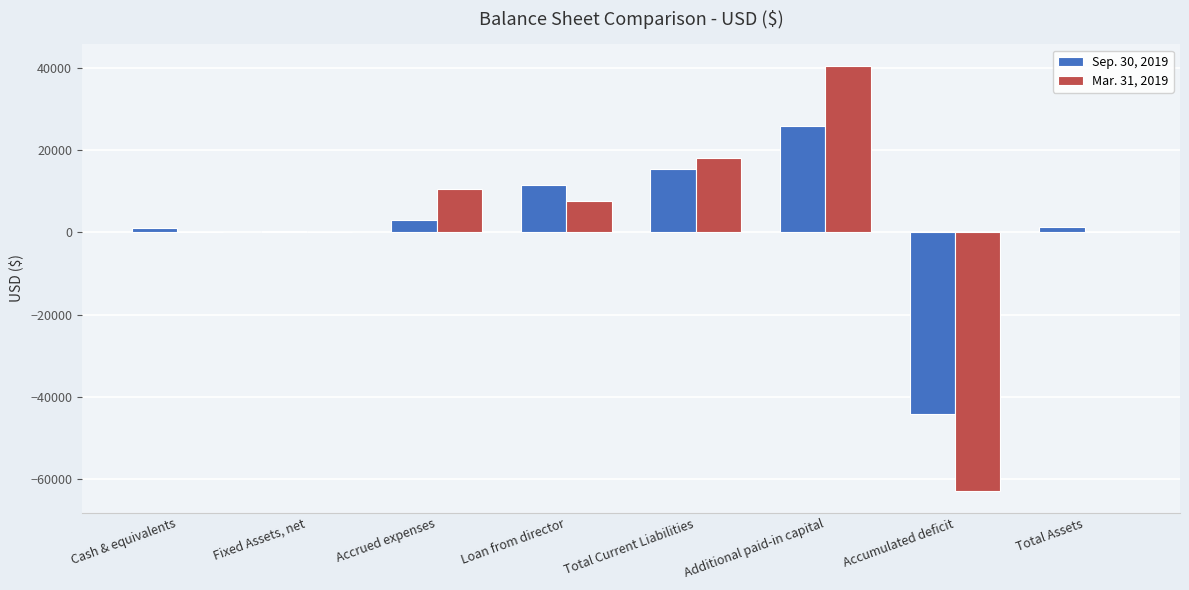

Does the chart contain stacked bars?

No